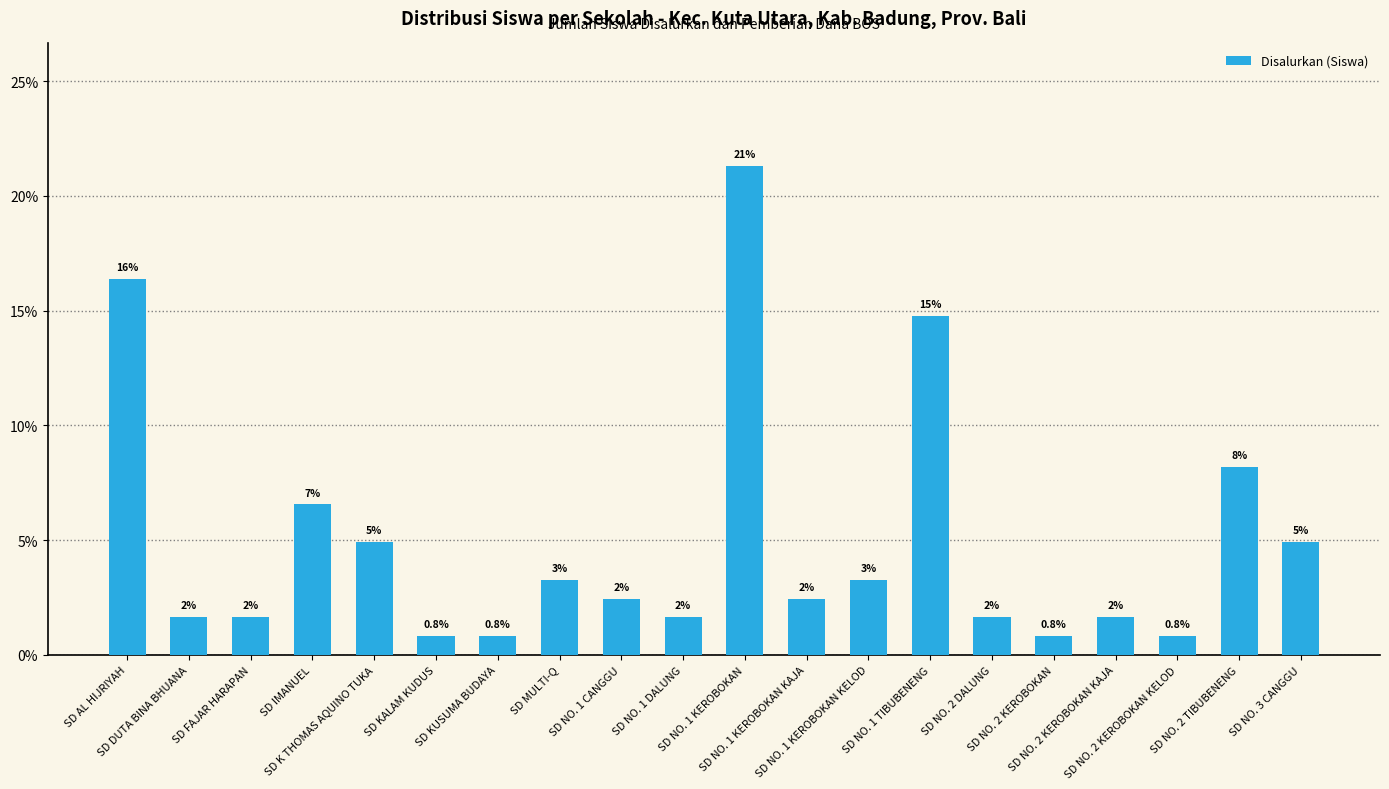

What is the change in value from SD K THOMAS AQUINO TUKA to SD KUSUMA BUDAYA?

-4.1